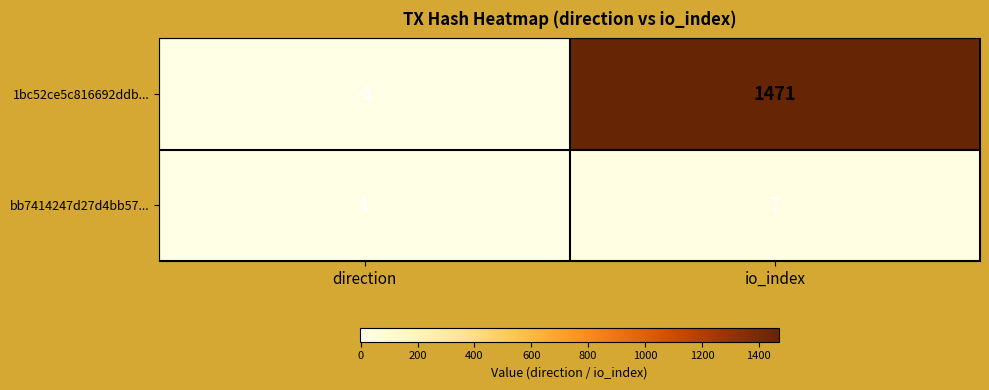

Reading left to right, list all the values displayed in this chart.

1bc52ce5c816692ddb...: -1	1471
bb7414247d27d4bb57...: 1	7